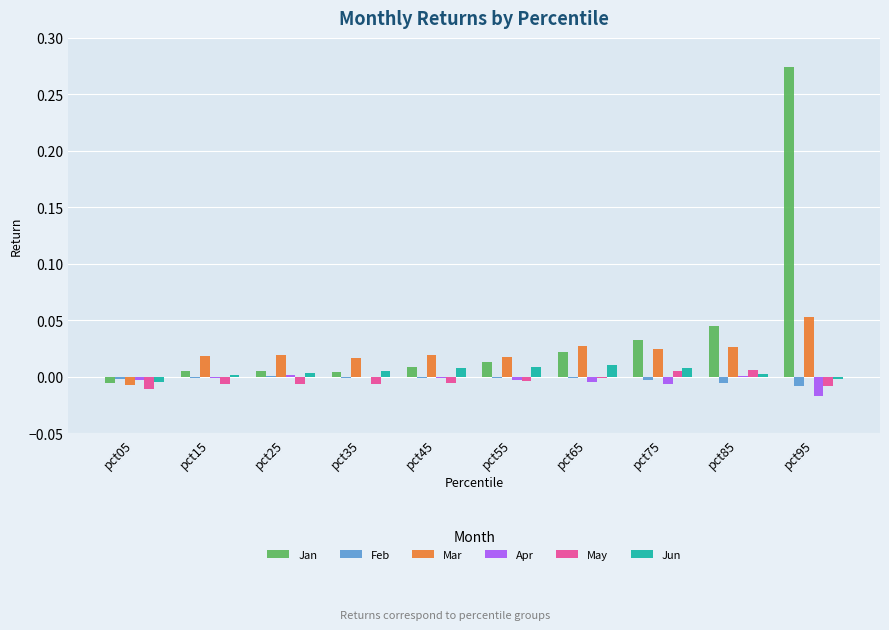

Are the bars grouped side by side (vs. stacked)?

Yes